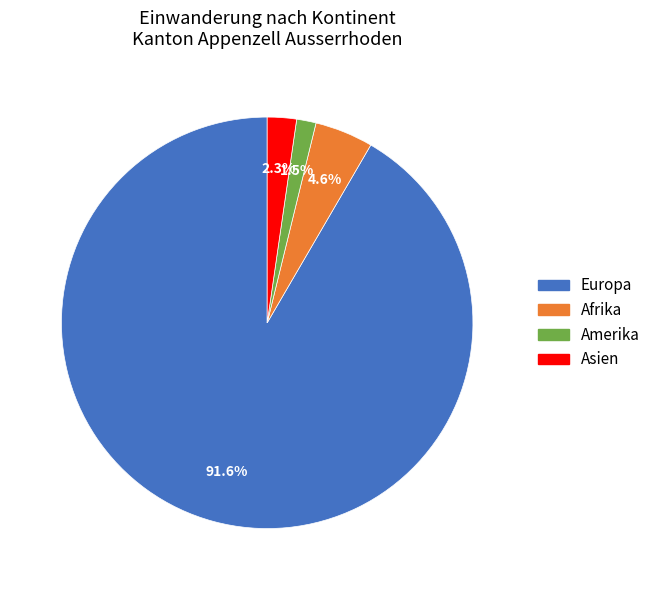

Which category has the biggest portion of the pie?

Europa